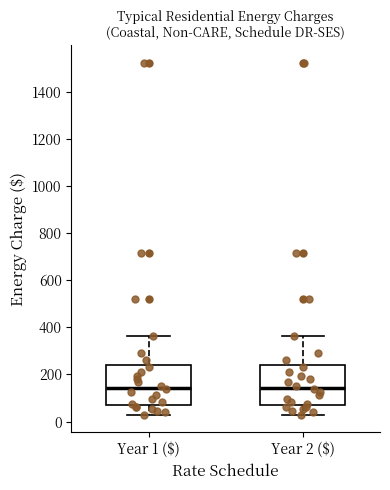

Reading left to right, transcribe this box plot: for each box, give where its median line is, the range the box spans, and where its two whiskers end, as read against the y-axis. The values are not printed on the chart, so give them approximately, as read against the axis.

Year 1 ($): median 140, box 80 to 240, whiskers 20 to 360
Year 2 ($): median 140, box 80 to 240, whiskers 20 to 360